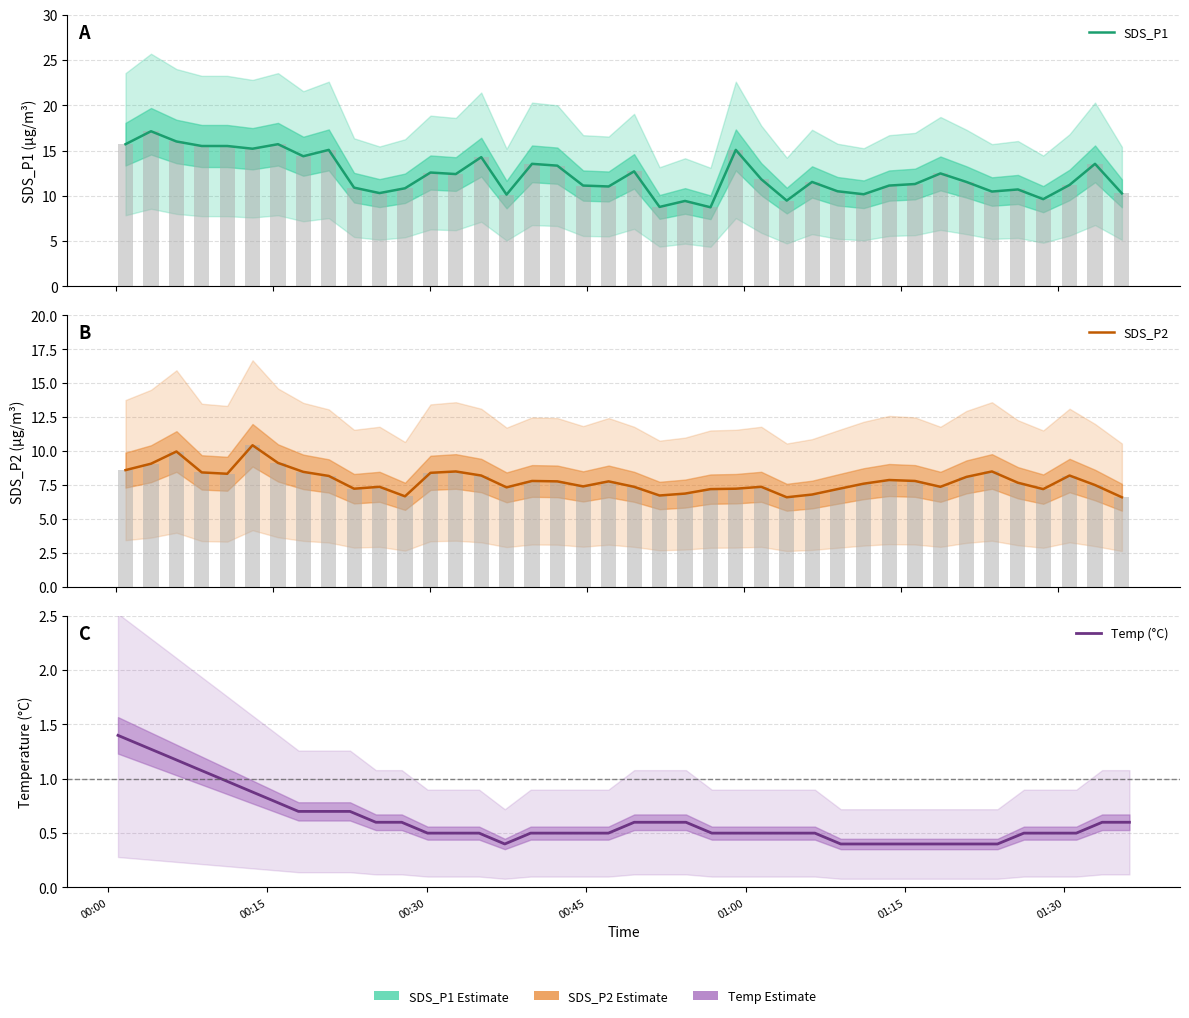

Is it true that SDS_P2 equals 3.1 at 7?

False